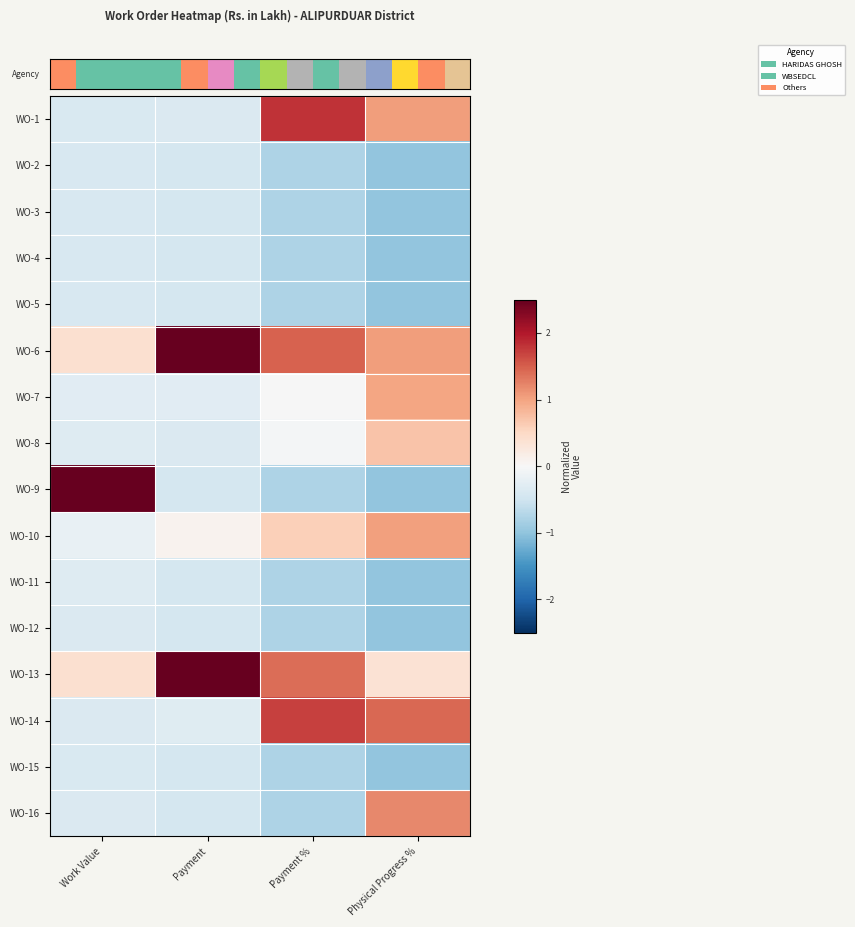

At how many categories does at least one series exceed 0?

4